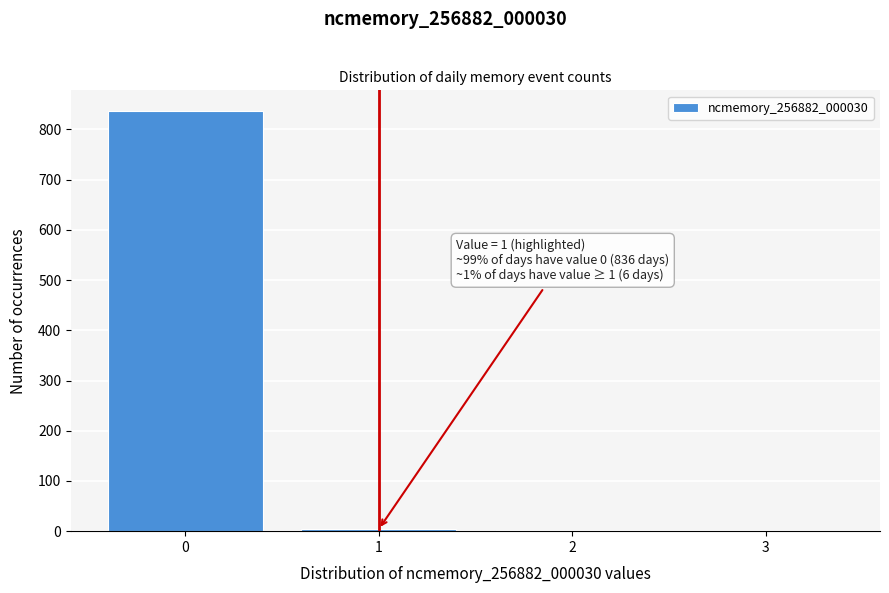

True or false: the data shows 1436 at 0.

False